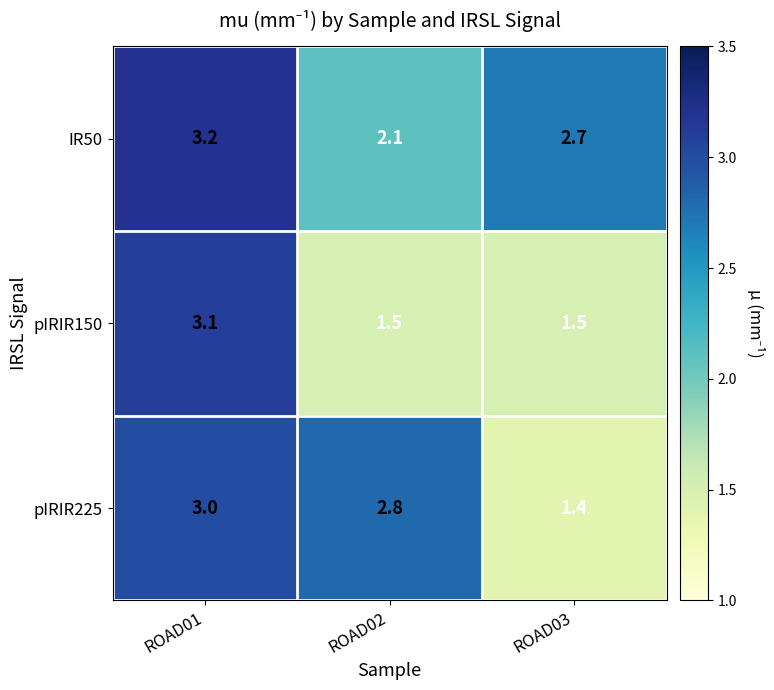

What is the total value across all series at ROAD02?

6.4